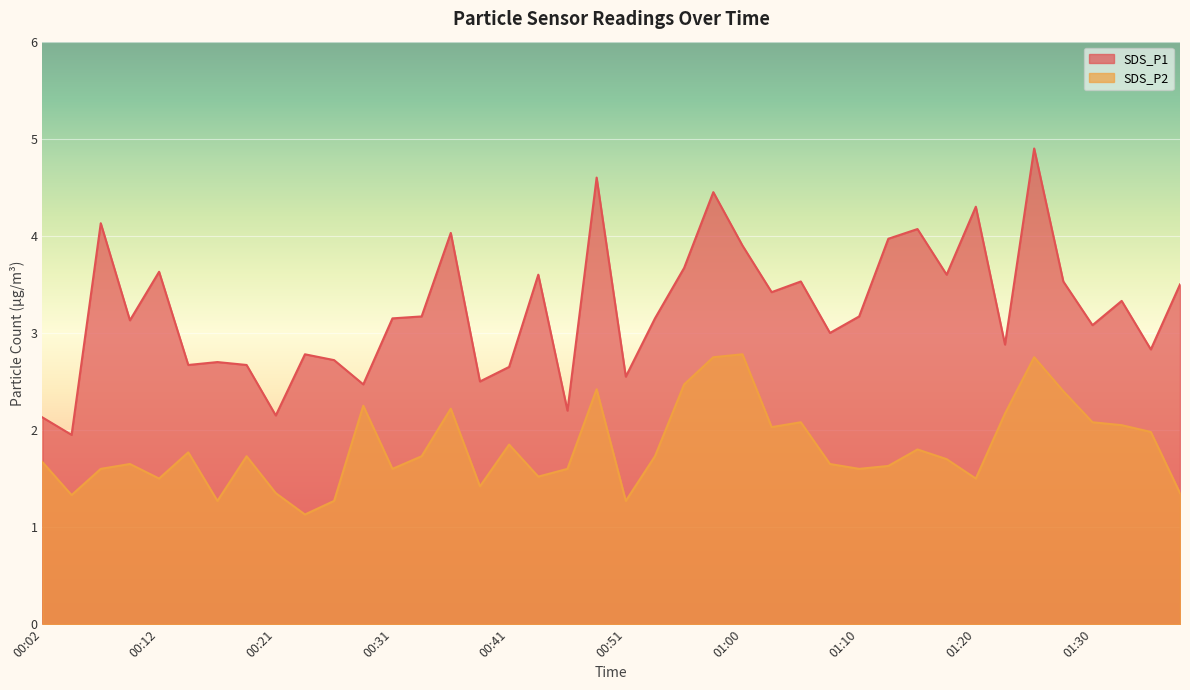

True or false: SDS_P1 and SDS_P2 cross at least once.

False